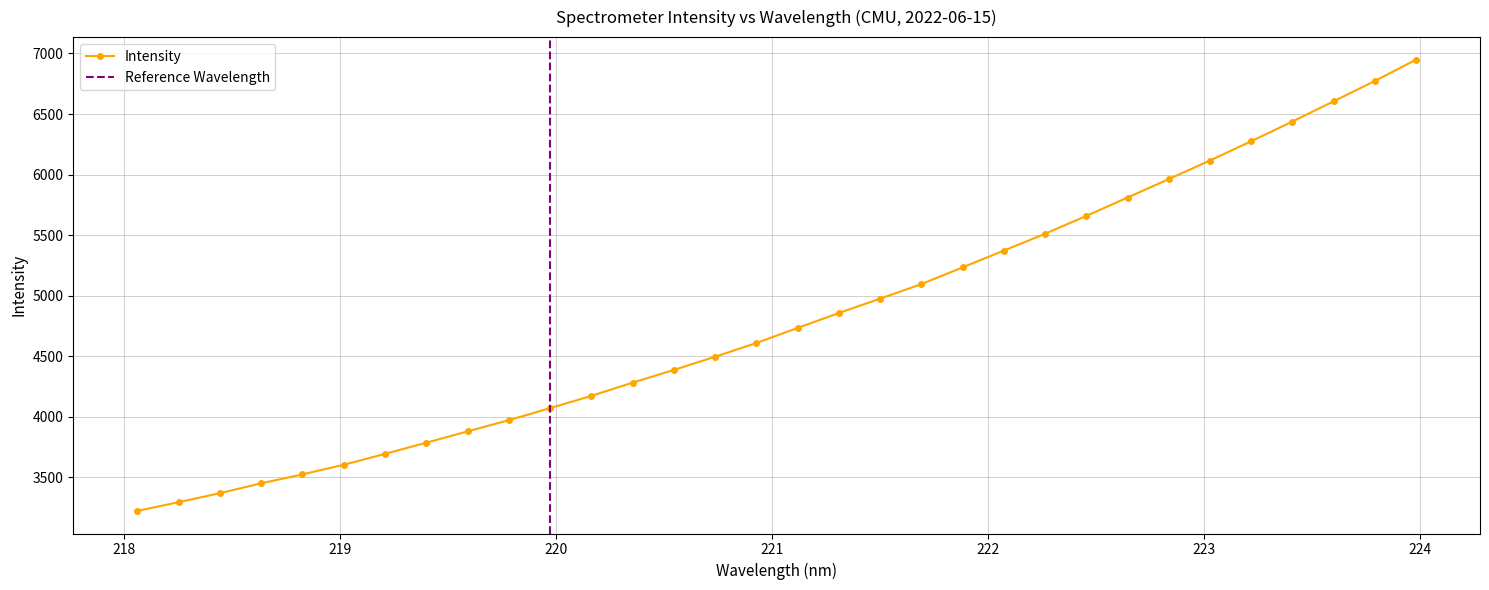

Which label corresponds to the smallest value in the chart?

218.0596